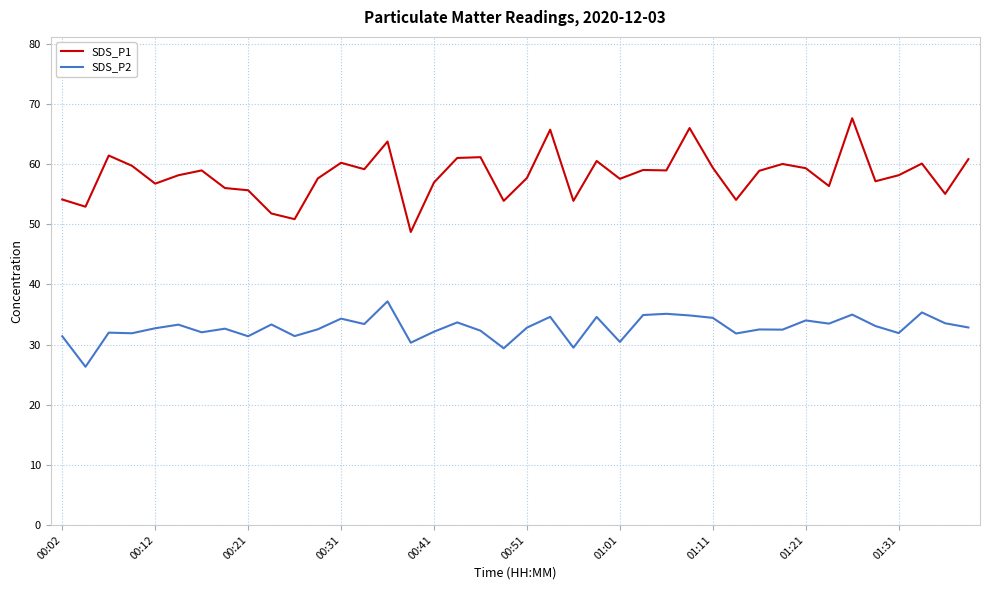

What are all the series names shown in the legend?

SDS_P1, SDS_P2